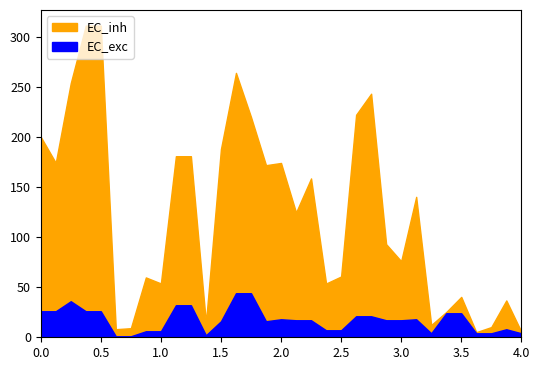

What is the total value across all series at 10?

226.2